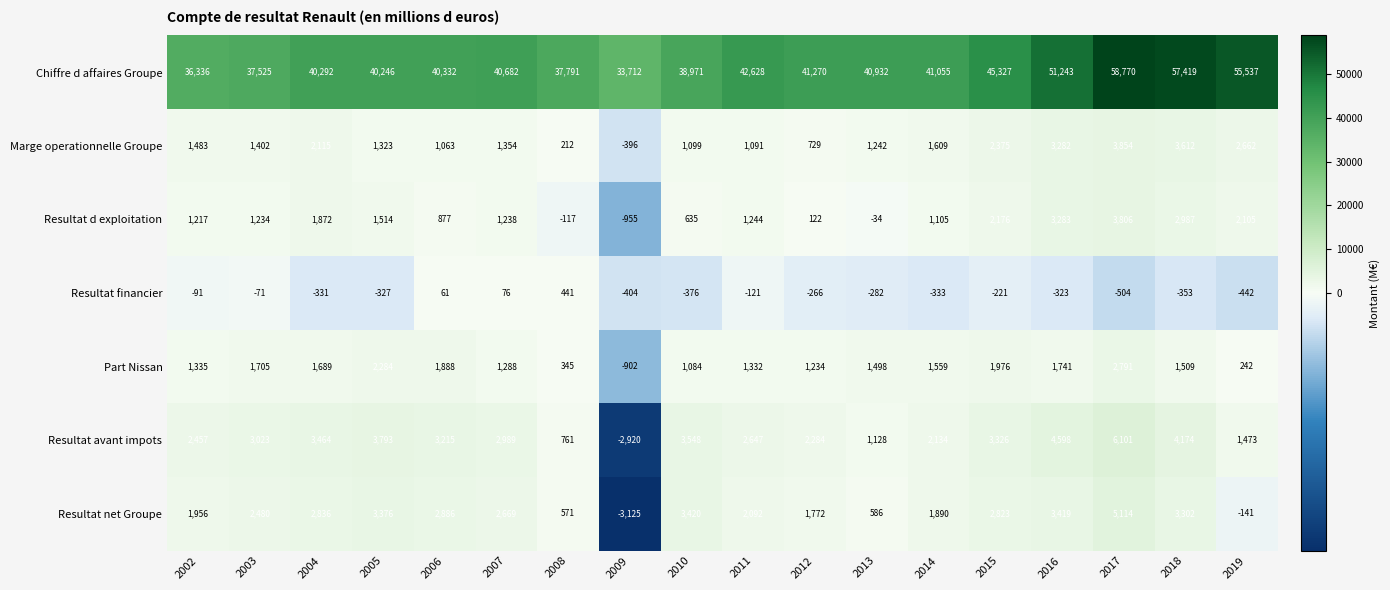

How many data points in Resultat avant impots are less than 3023?

9